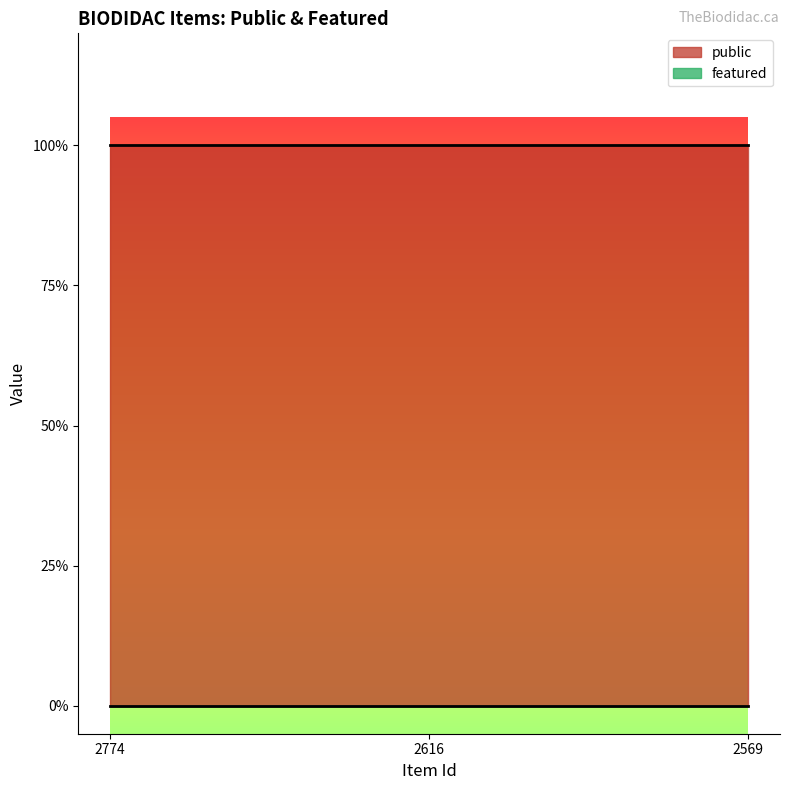

Which series changed the most between 2616 and 2569?

public